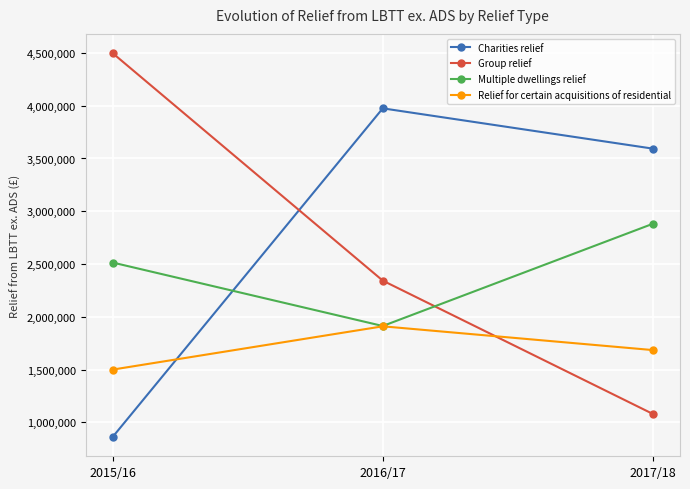

What is the spread (max minus min) of values at 2017/18?

2513685.2